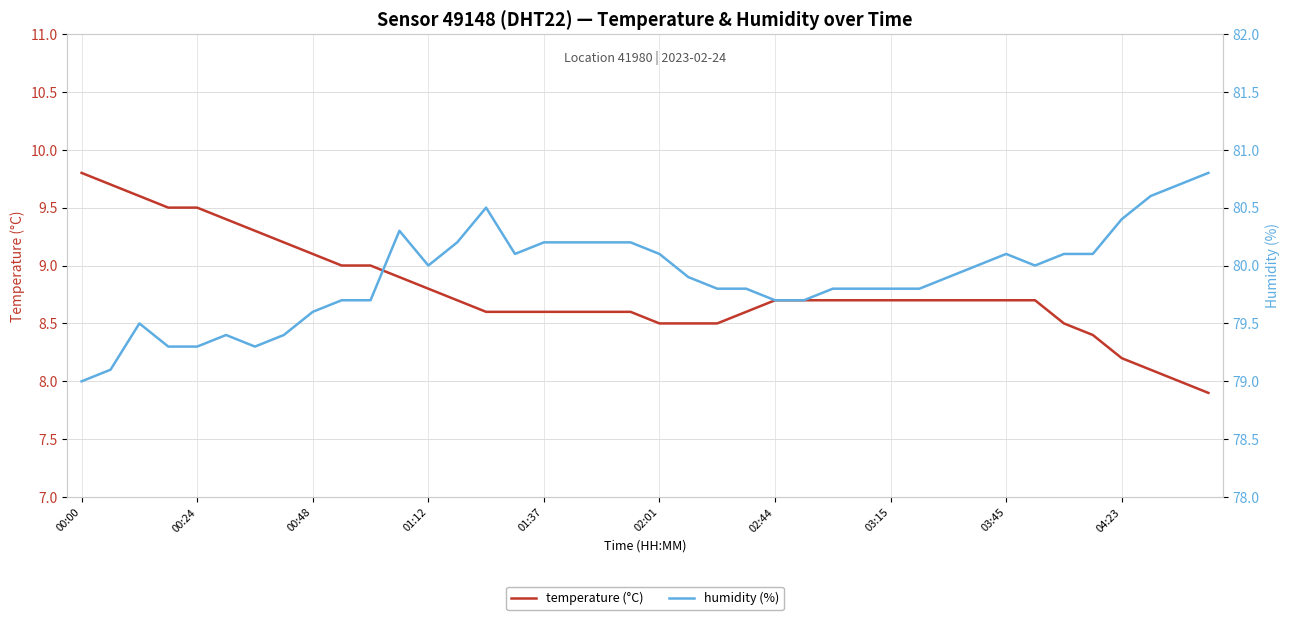

Reading left to right, extract all data points from this chart.

temperature (°C): 9.8	9.7	9.6	9.5	9.5	9.4	9.3	9.2	9.1	9.0	9.0	8.9	8.8	8.7	8.6	8.6	8.6	8.6	8.6	8.6	8.5	8.5	8.5	8.6	8.7	8.7	8.7	8.7	8.7	8.7	8.7	8.7	8.7	8.7	8.5	8.4	8.2	8.1	8.0	7.9
humidity (%): 79.0	79.1	79.5	79.3	79.3	79.4	79.3	79.4	79.6	79.7	79.7	80.3	80.0	80.2	80.5	80.1	80.2	80.2	80.2	80.2	80.1	79.9	79.8	79.8	79.7	79.7	79.8	79.8	79.8	79.8	79.9	80.0	80.1	80.0	80.1	80.1	80.4	80.6	80.7	80.8